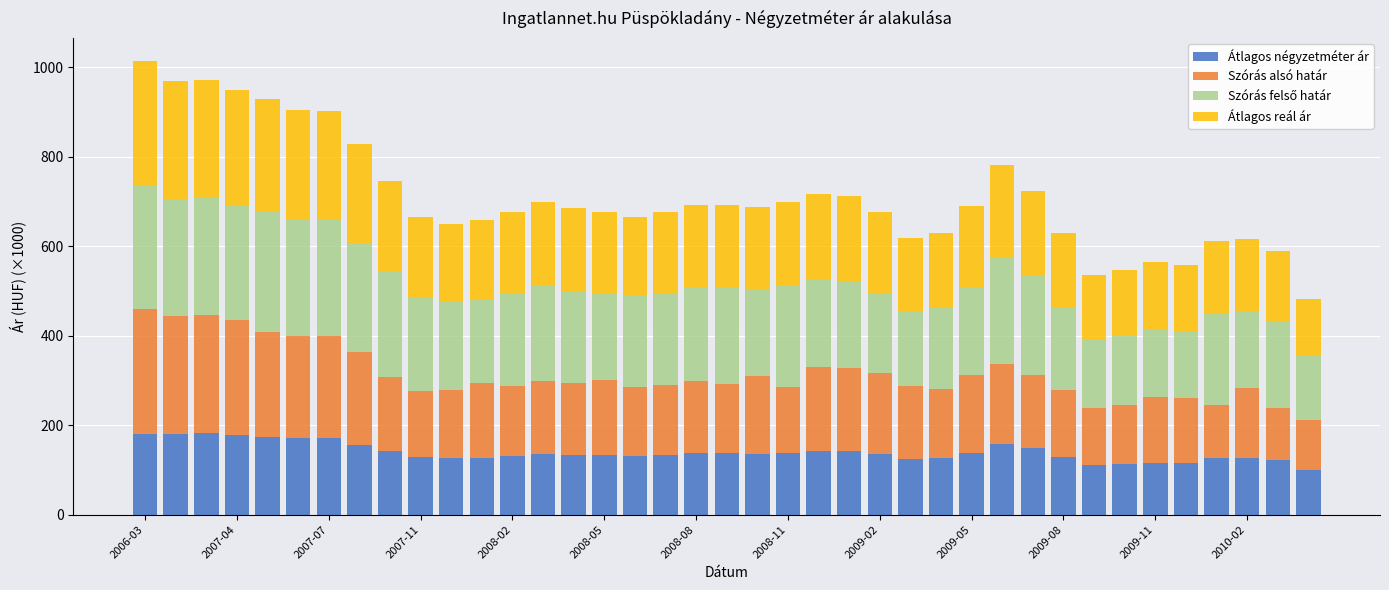

What is the highest value of the Átlagos négyzetméter ár series?

181.8